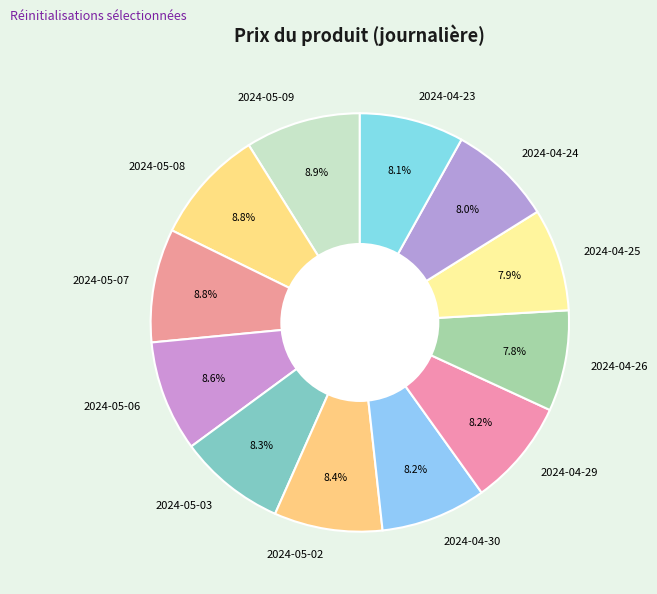

To the nearest percent, what percentage of the pie is 2024-04-25?

8%